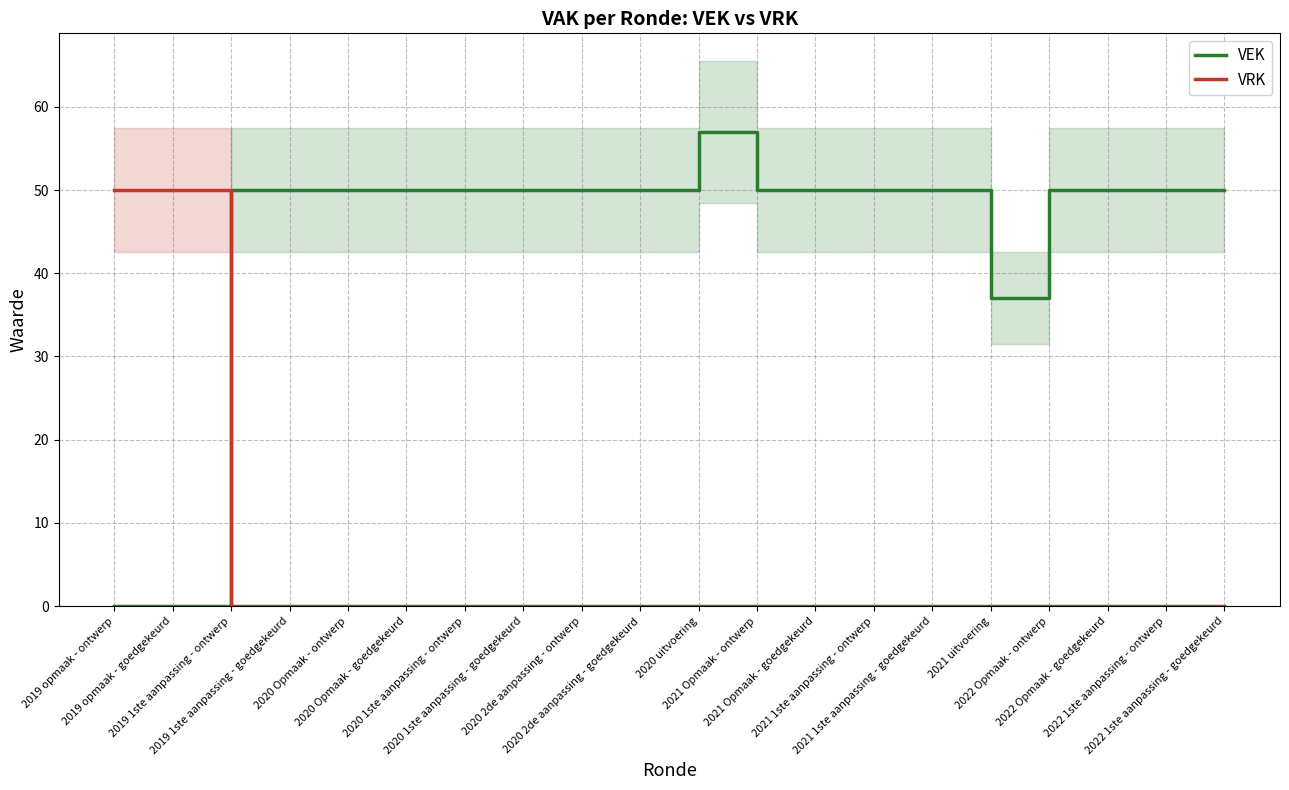

What position from the left is 2020 Opmaak - goedgekeurd?

6